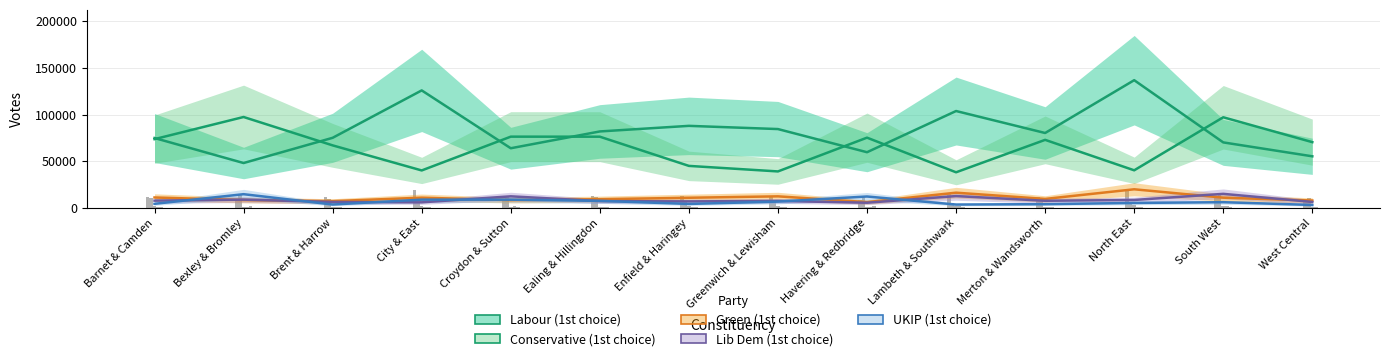

Is it true that UKIP (1st choice) equals 2211 at Barnet & Camden?

False